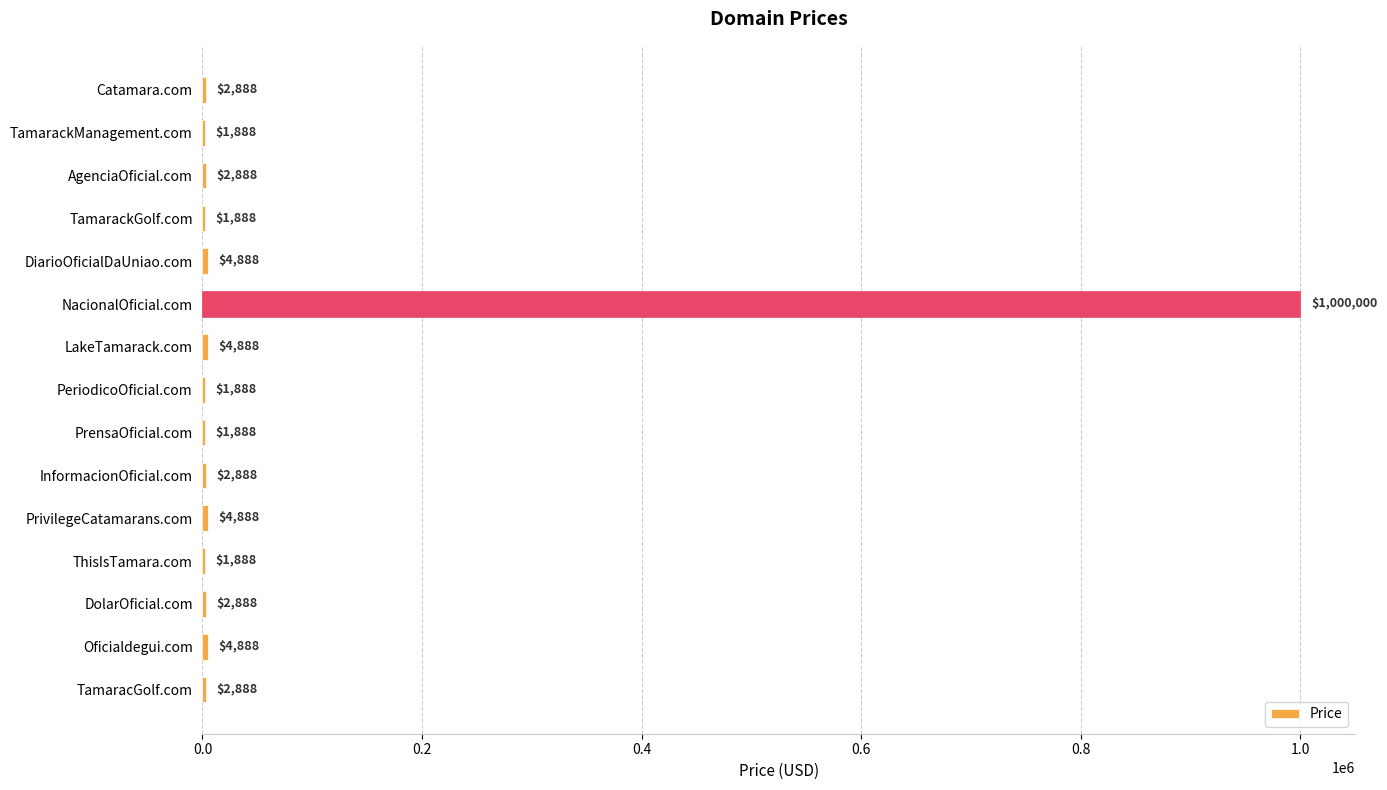

What is the sum of the values at InformacionOficial.com and PrensaOficial.com?

4776